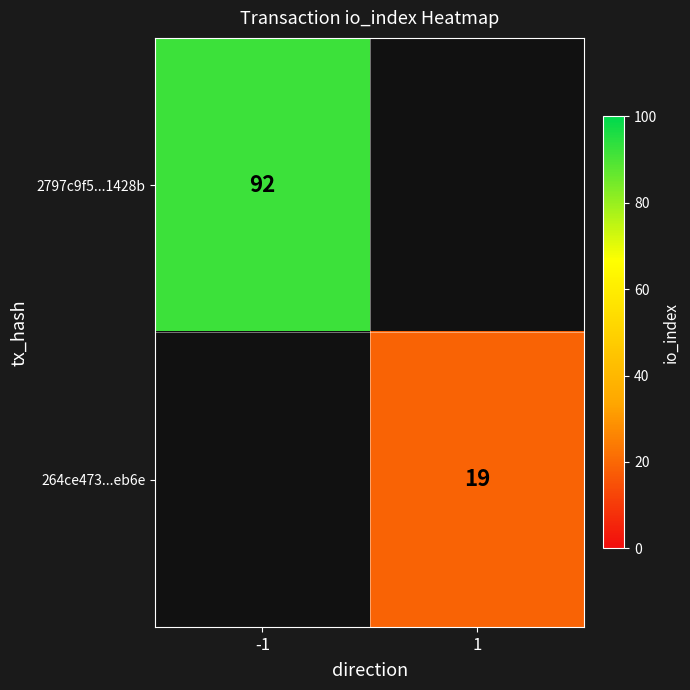

The value of 2797c9f5...1428b at -1 is 43. True or false?

False